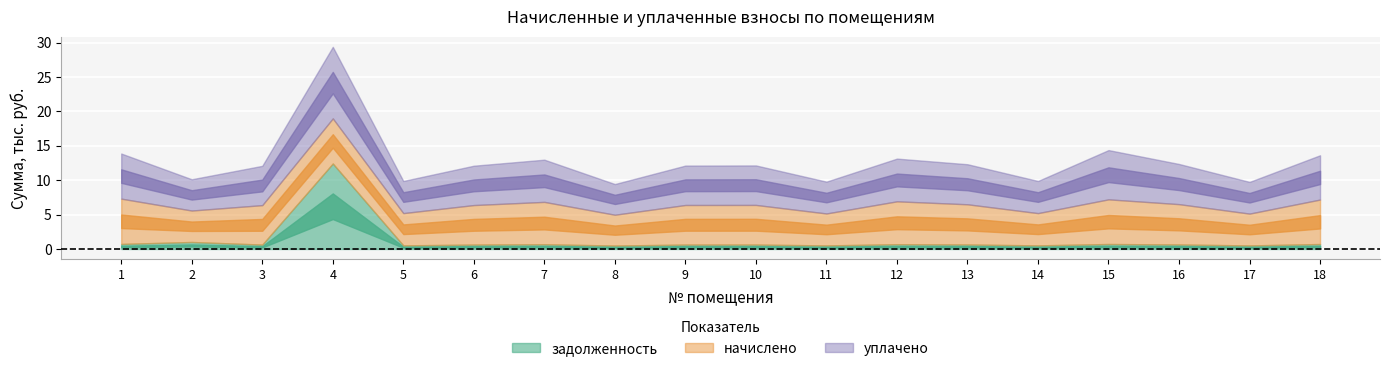

How many intersections are there between задолженность and уплачено?

2